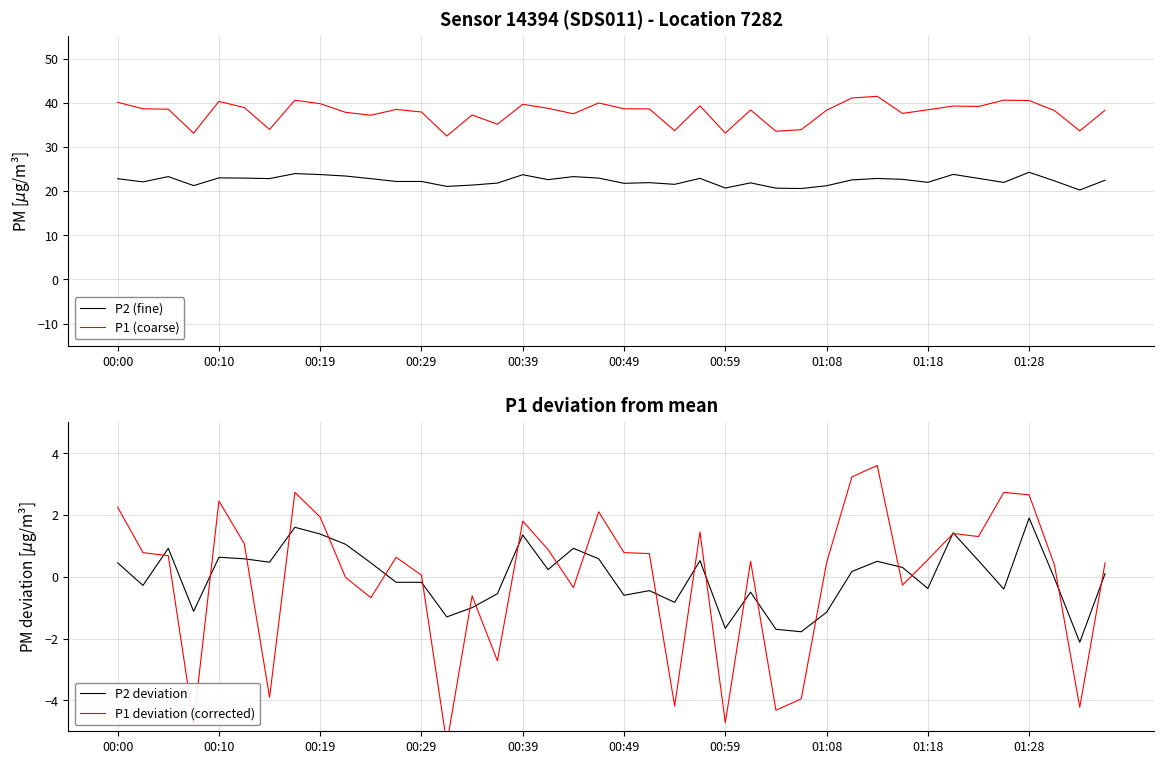

At how many categories does at least one series exceed 26?

40